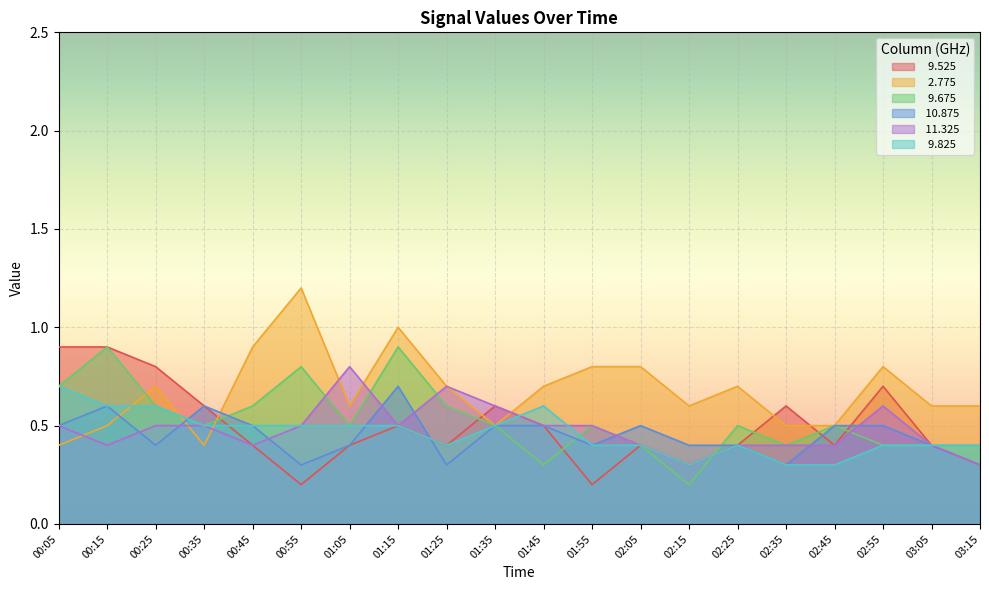

What is the label of the 19th point from the left?

03:05